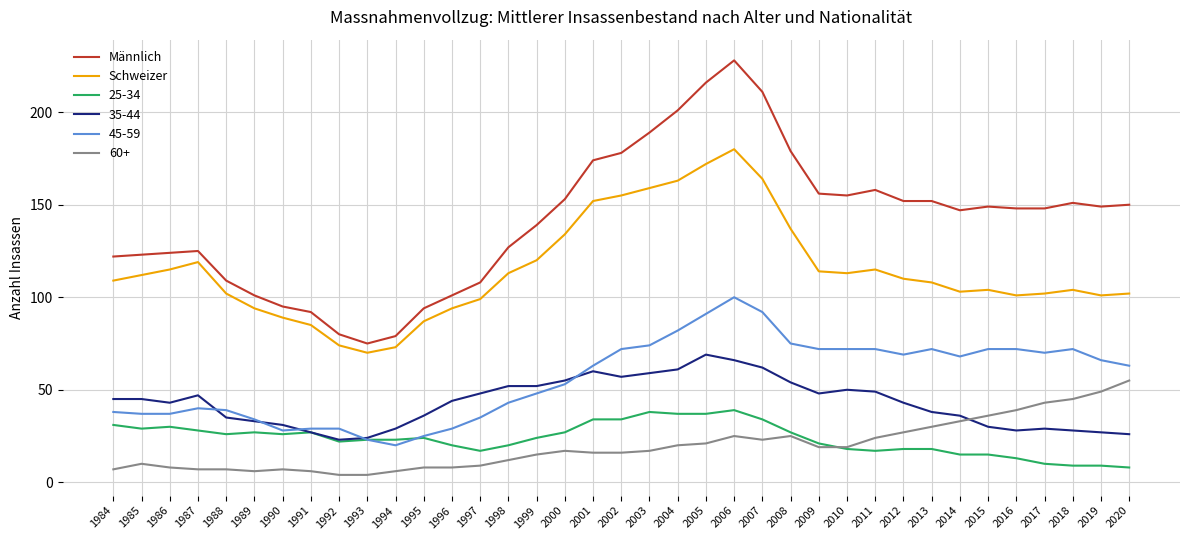

At 2002, list the series in order from smallest to largest.

60+, 25-34, 35-44, 45-59, Schweizer, Männlich